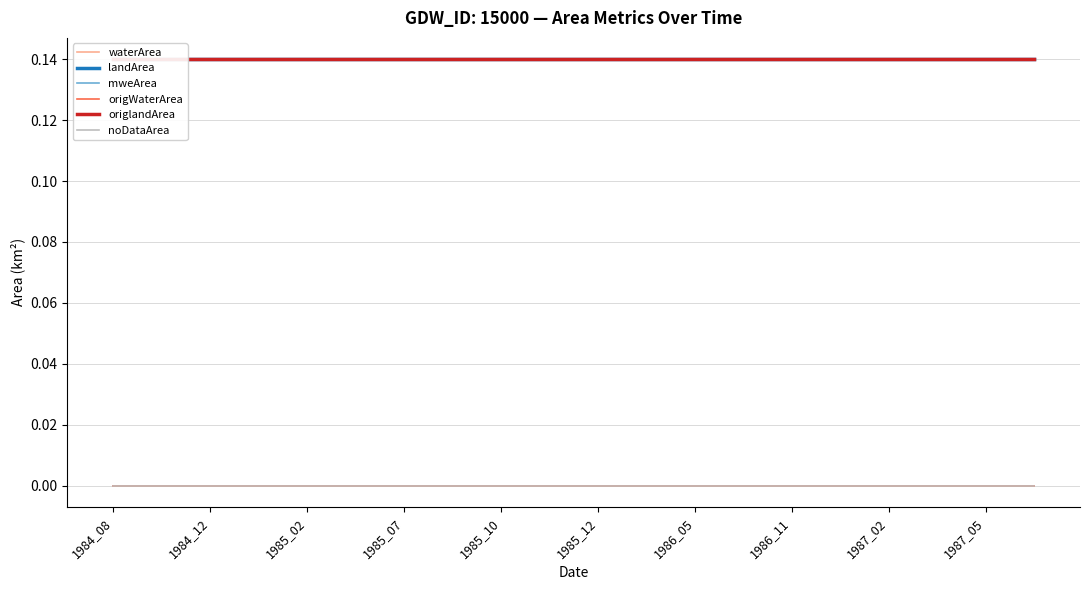

Rank the categories by origWaterArea value from highest to lowest.

1984_08, 1984_12, 1985_02, 1985_07, 1985_10, 1985_12, 1986_05, 1986_11, 1987_02, 1987_05, 10, 11, 12, 13, 14, 15, 16, 17, 18, 19